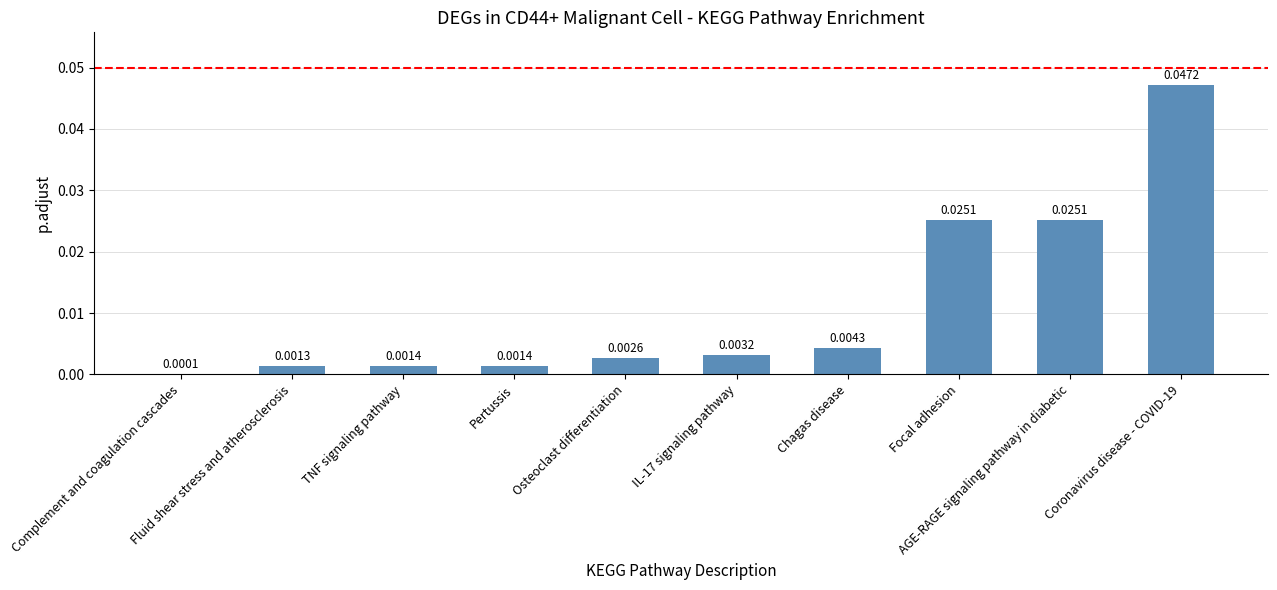

True or false: the data shows 0.0 at AGE-RAGE signaling pathway in diabetic.

False